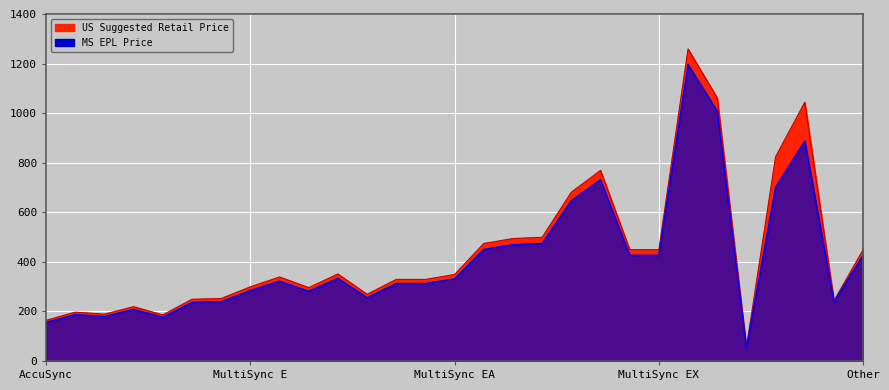

At which label is MS EPL Price closest to 623?

EA271Q-BK